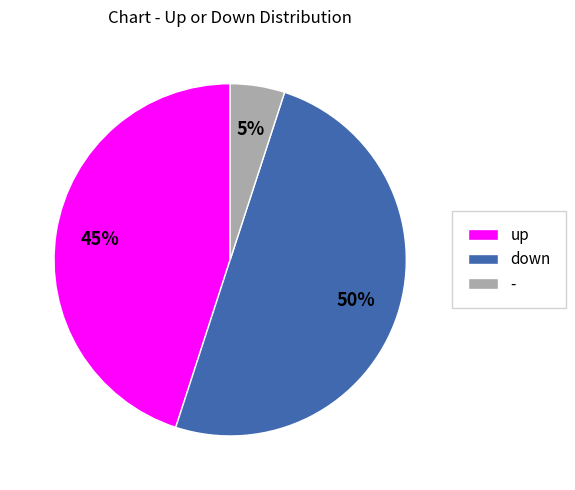

Is the sum of - and down greater than half?

Yes